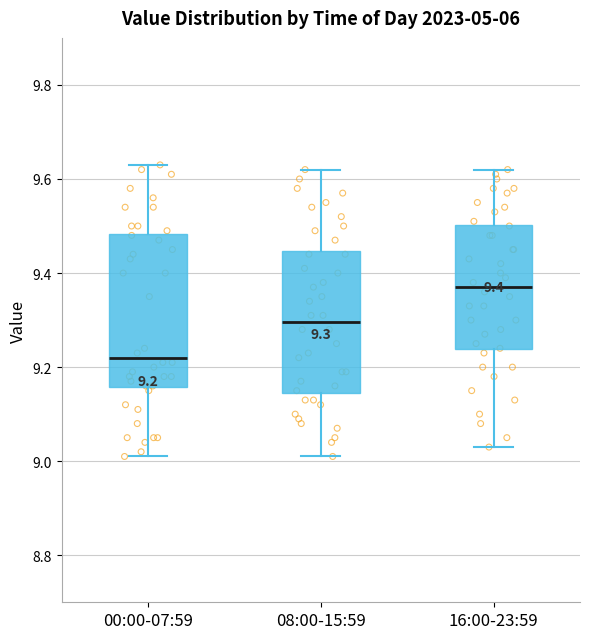

Which box's median line is the highest?

16:00-23:59